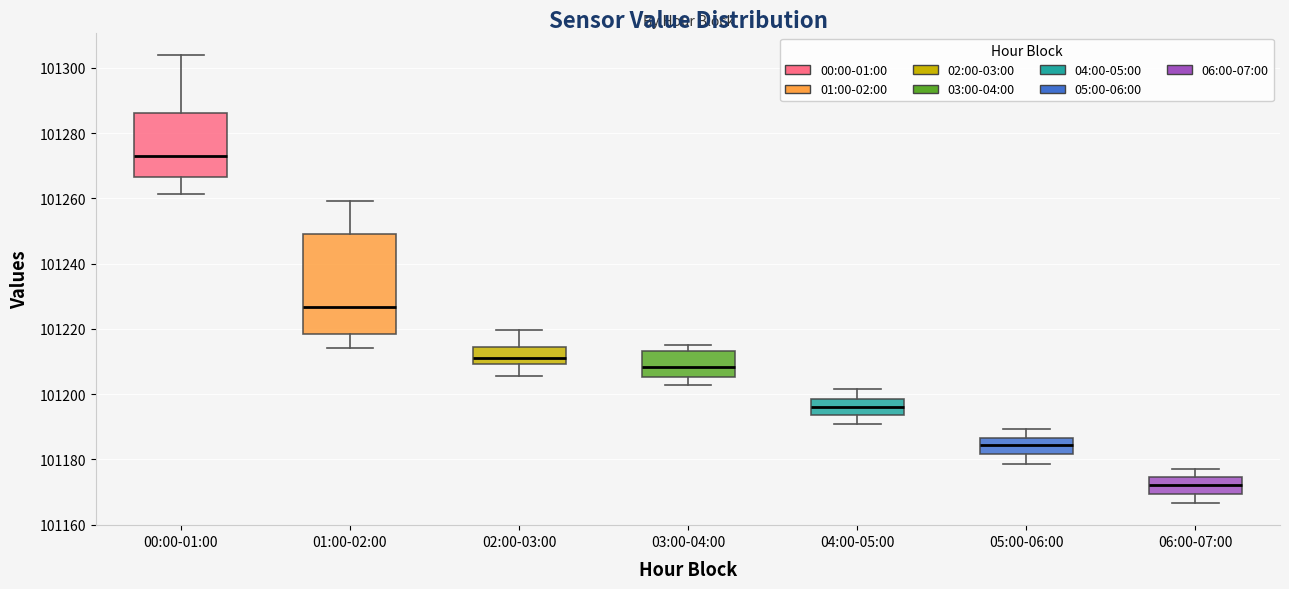

Reading left to right, read every box against the y-axis: the position of its median line, the range the box covers, and the ends of its whiskers. The values are not printed on the chart, so give them approximately, as read against the axis.

00:00-01:00: median 101272, box 101266 to 101286, whiskers 101262 to 101304
01:00-02:00: median 101226, box 101218 to 101250, whiskers 101214 to 101260
02:00-03:00: median 101210 (just above the box's lower edge), box 101210 to 101214, whiskers 101206 to 101220
03:00-04:00: median 101208, box 101206 to 101214, whiskers 101202 to 101214 (just above the box's upper edge)
04:00-05:00: median 101196, box 101194 to 101198, whiskers 101190 to 101202
05:00-06:00: median 101184, box 101182 to 101186, whiskers 101178 to 101190
06:00-07:00: median 101172, box 101170 to 101174, whiskers 101166 to 101178